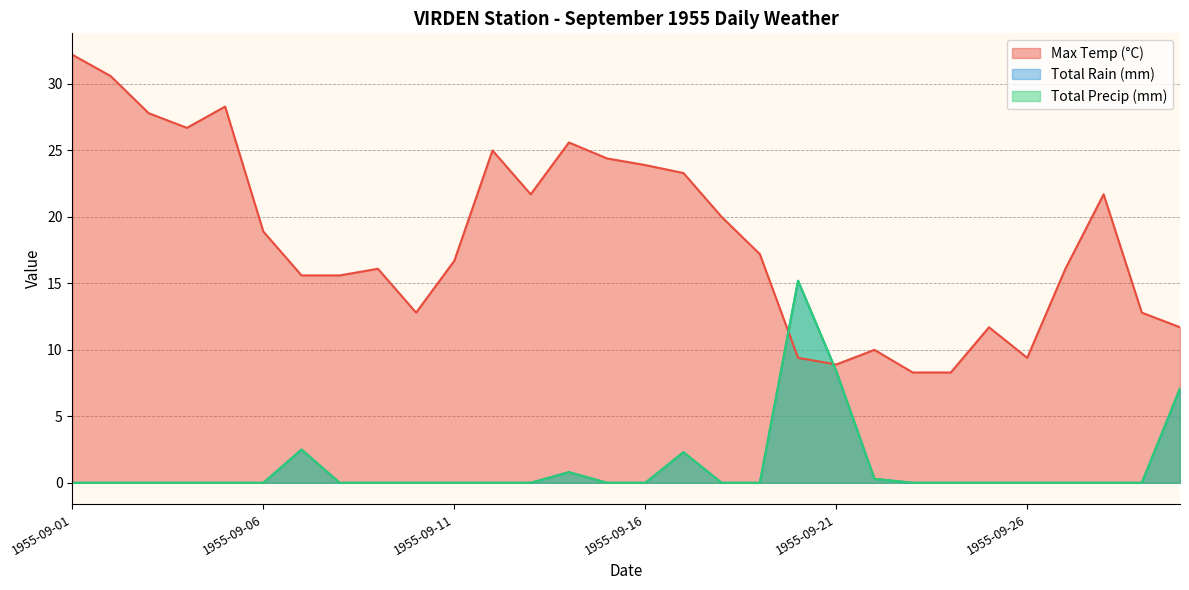

How many positive values does the Total Rain (mm) series have?

7